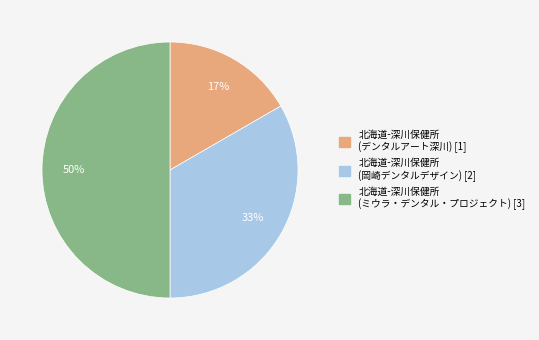

What is the smallest slice in the pie chart?

北海道-深川保健所 (デンタルアート深川)